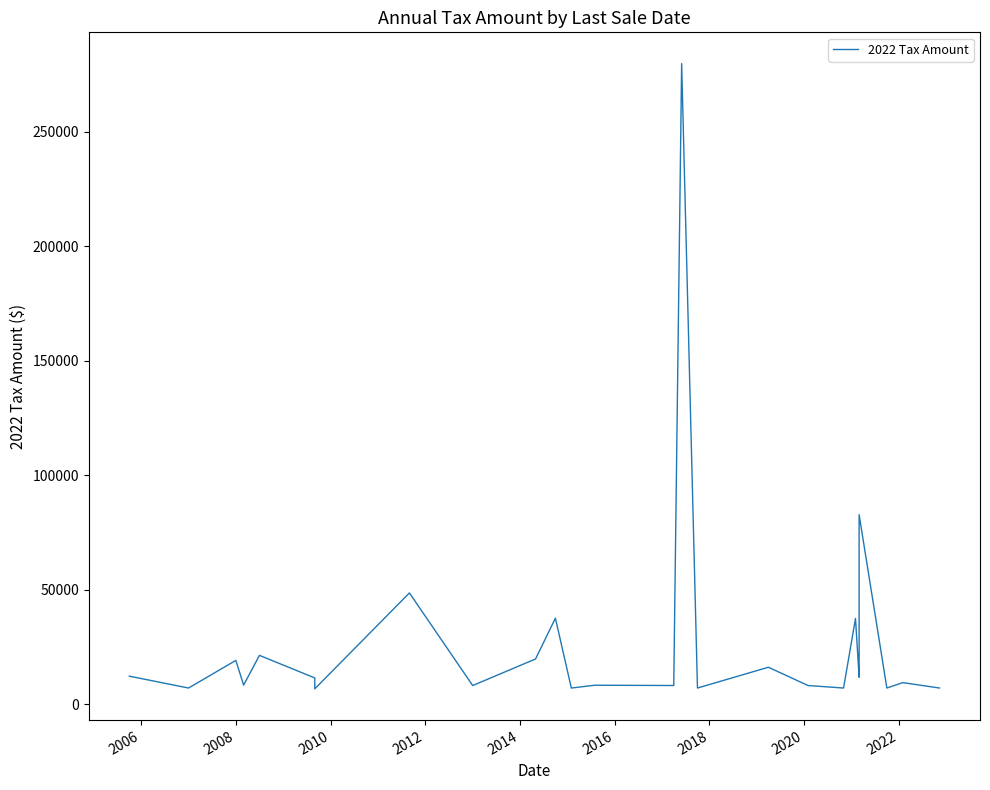

The value at 2012 is 9836.2. True or false?

False